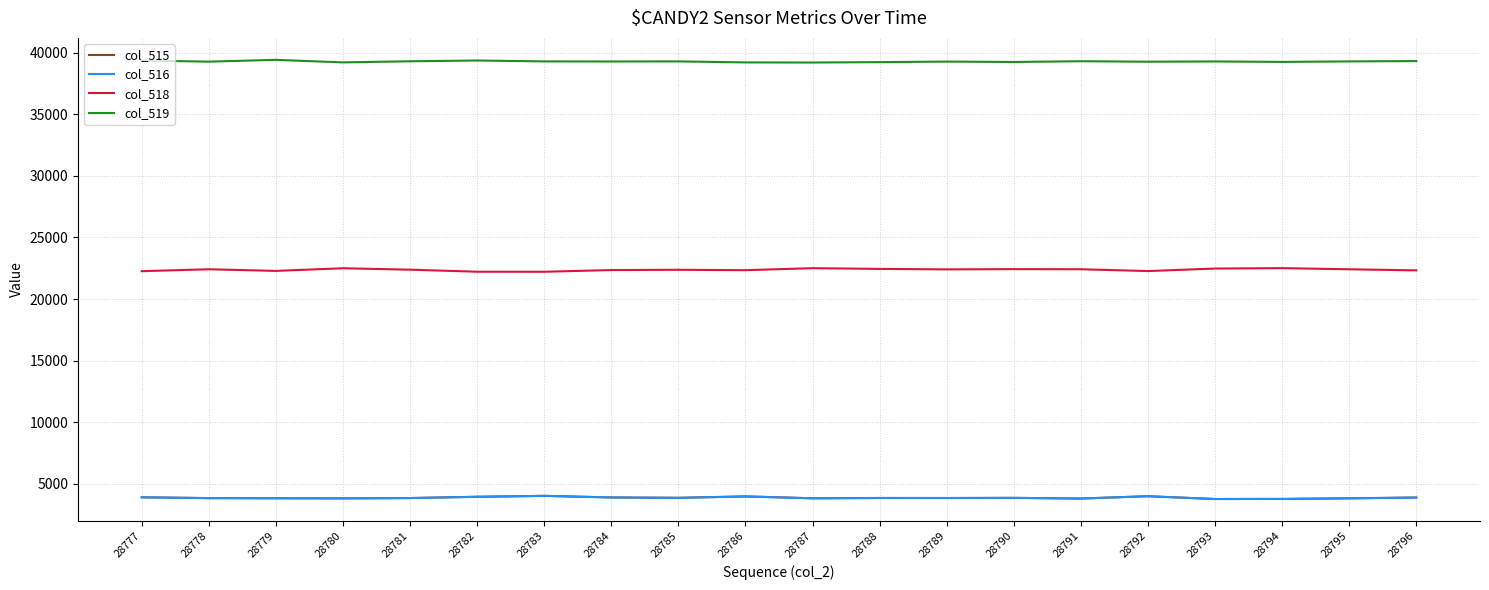

Which series has the largest total across all categories?

col_519